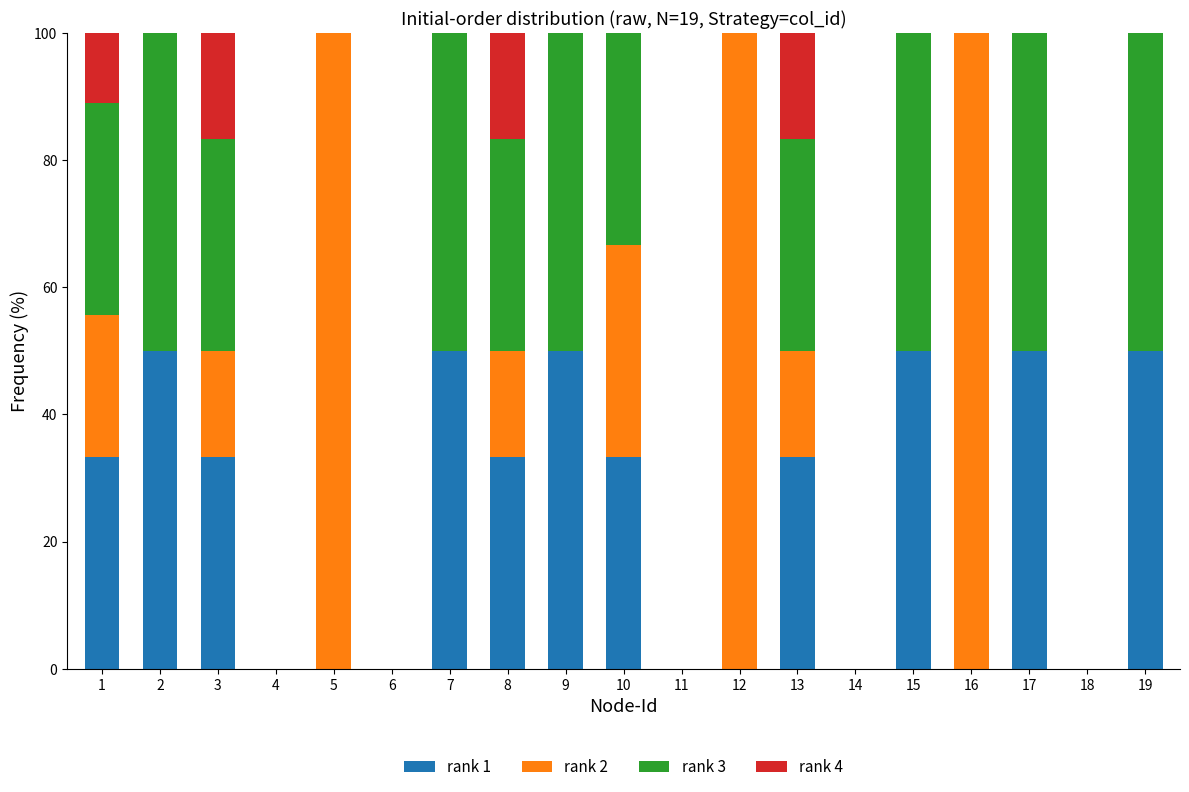

What is the sum of all rank 1 values?

466.7